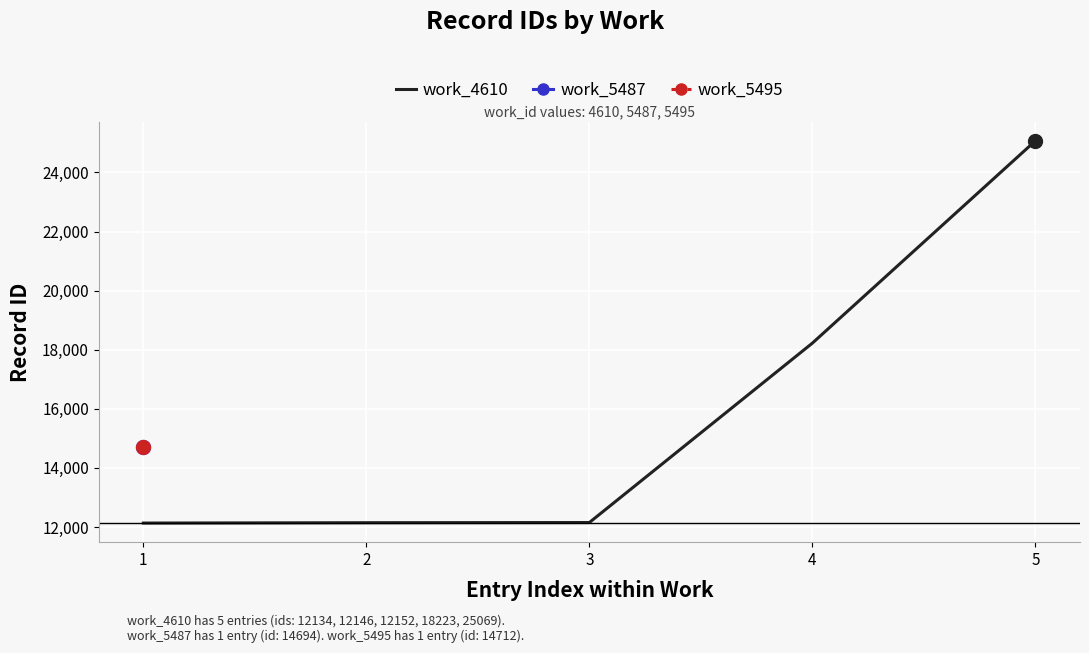

How many lines are shown in the chart?

1